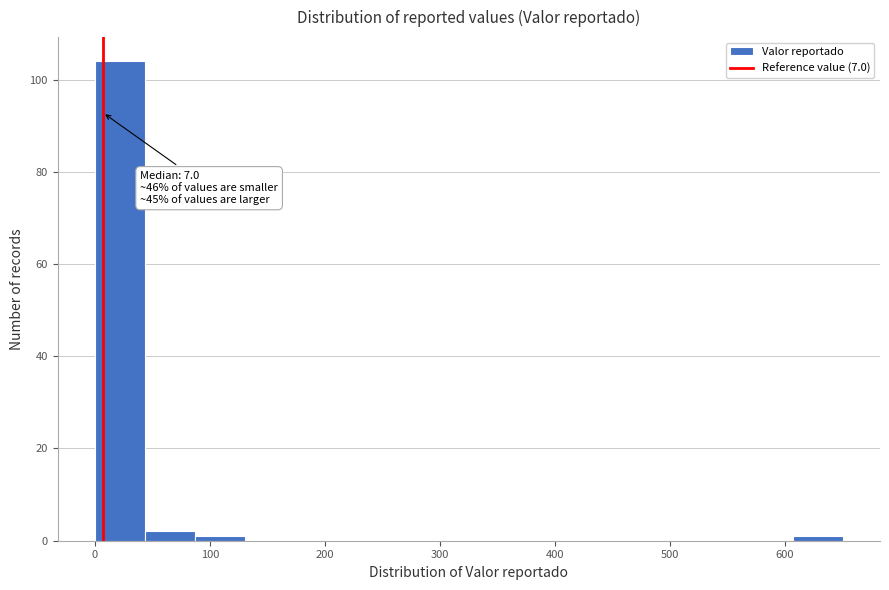

Which range on the x-axis has the tallest bar?

0 to 40